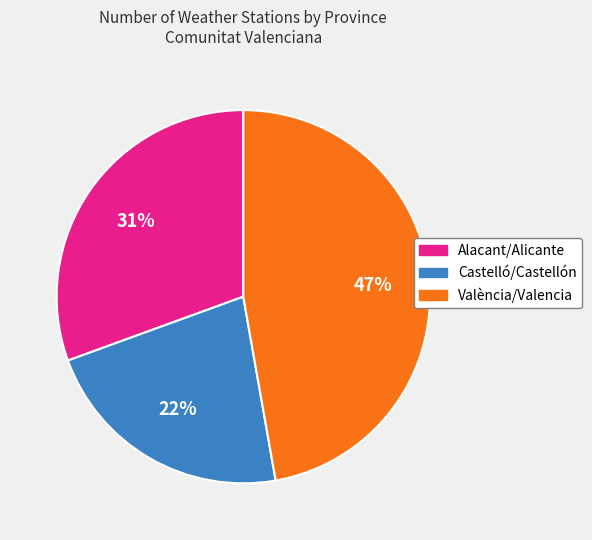

How many segments does this pie chart have?

3